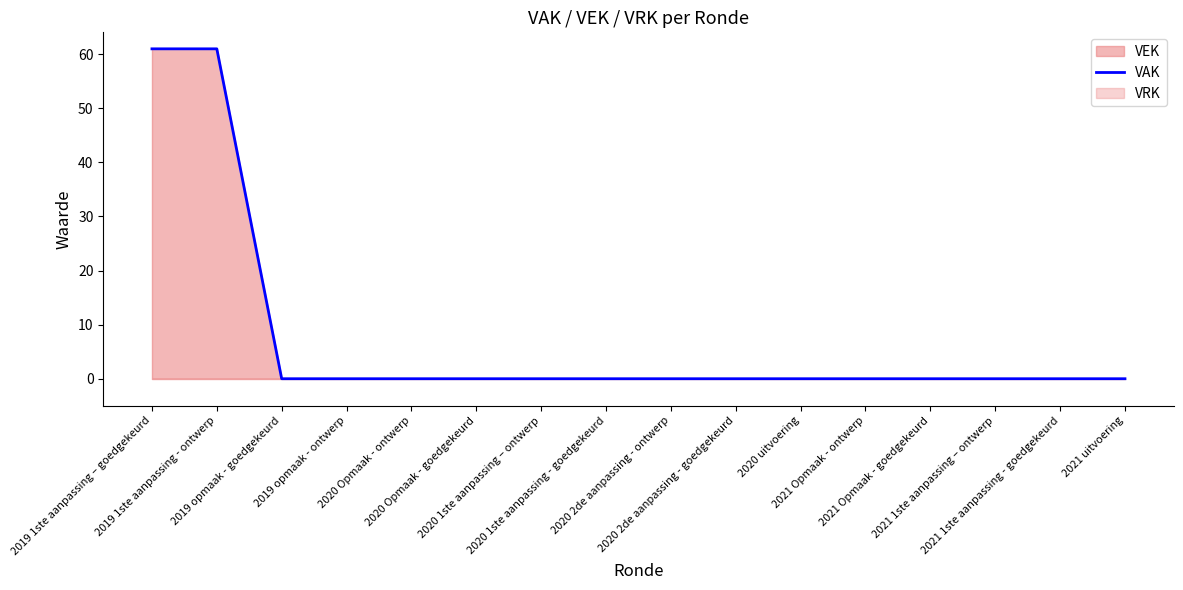

List the labels in order of value, smallest first.

2019 opmaak - goedgekeurd, 2019 opmaak - ontwerp, 2020 Opmaak - ontwerp, 2020 Opmaak - goedgekeurd, 2020 1ste aanpassing – ontwerp, 2020 1ste aanpassing - goedgekeurd, 2020 2de aanpassing - ontwerp, 2020 2de aanpassing - goedgekeurd, 2020 uitvoering, 2021 Opmaak - ontwerp, 2021 Opmaak - goedgekeurd, 2021 1ste aanpassing – ontwerp, 2021 1ste aanpassing - goedgekeurd, 2021 uitvoering, 2019 1ste aanpassing – goedgekeurd, 2019 1ste aanpassing - ontwerp